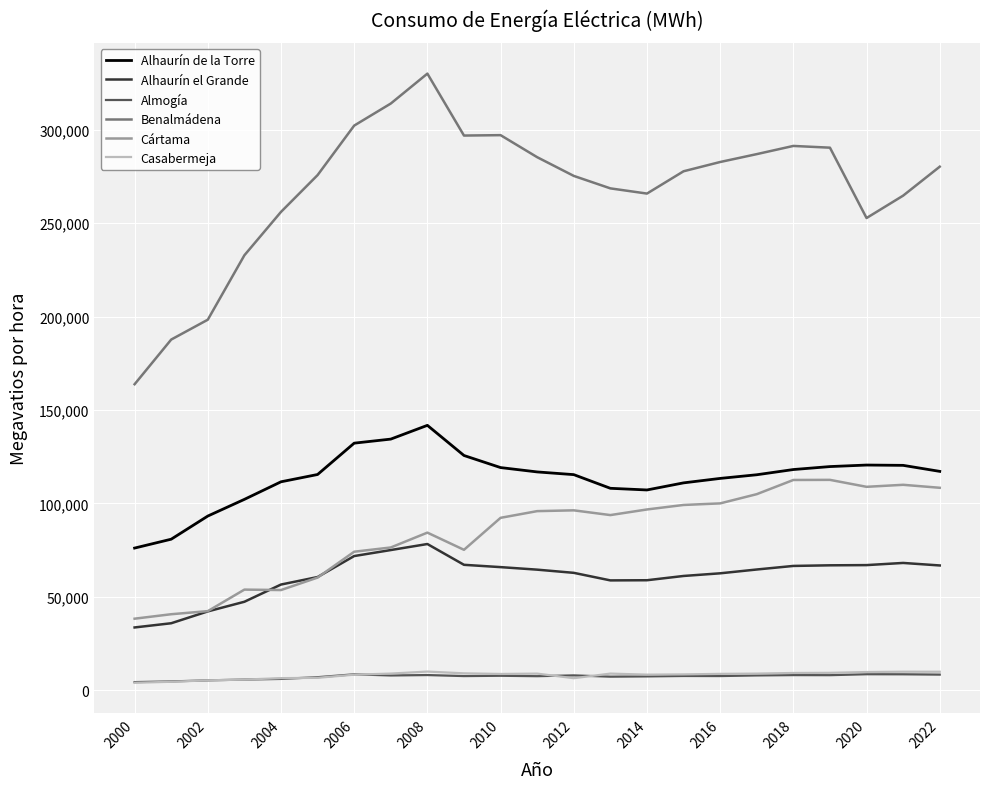

Which series has the widest spread of values?

Benalmádena